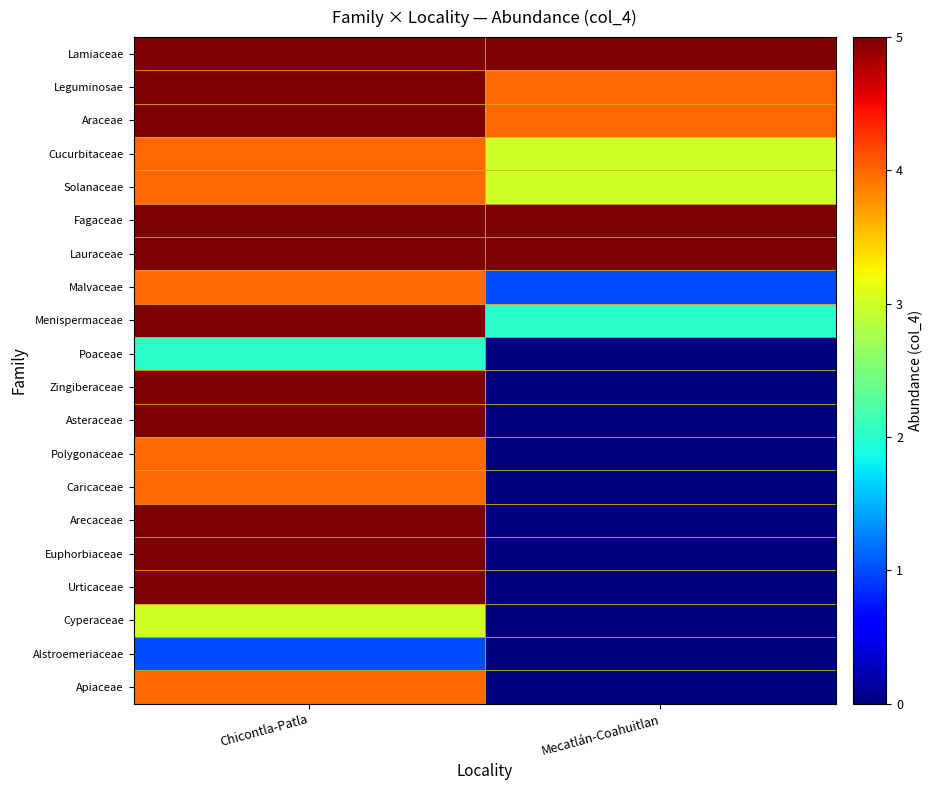

At Chicontla-Patla, list the series in order from smallest to largest.

Alstroemeriaceae, Poaceae, Cyperaceae, Cucurbitaceae, Solanaceae, Malvaceae, Polygonaceae, Caricaceae, Apiaceae, Lamiaceae, Leguminosae, Araceae, Fagaceae, Lauraceae, Menispermaceae, Zingiberaceae, Asteraceae, Arecaceae, Euphorbiaceae, Urticaceae